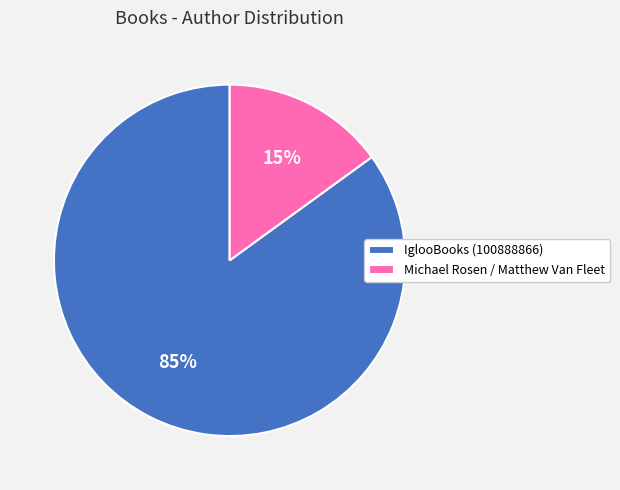

Which category has the smallest portion of the pie?

Michael Rosen / Matthew Van Fleet